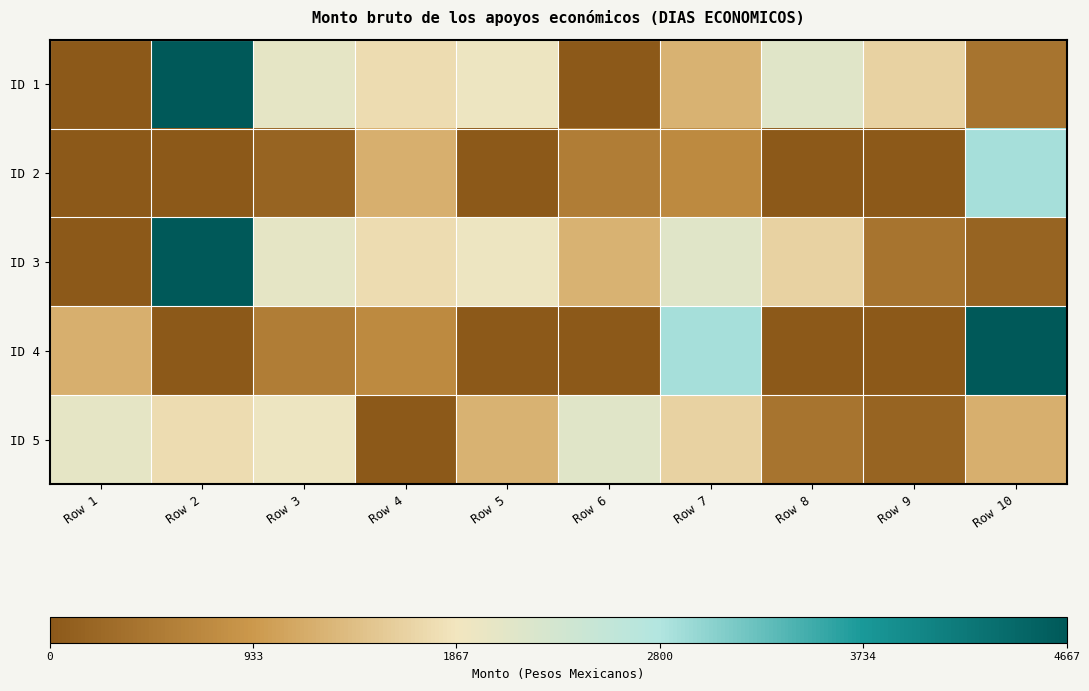

Rank the series by their maximum value, from highest to lowest.

ID 1, ID 3, ID 4, ID 2, ID 5